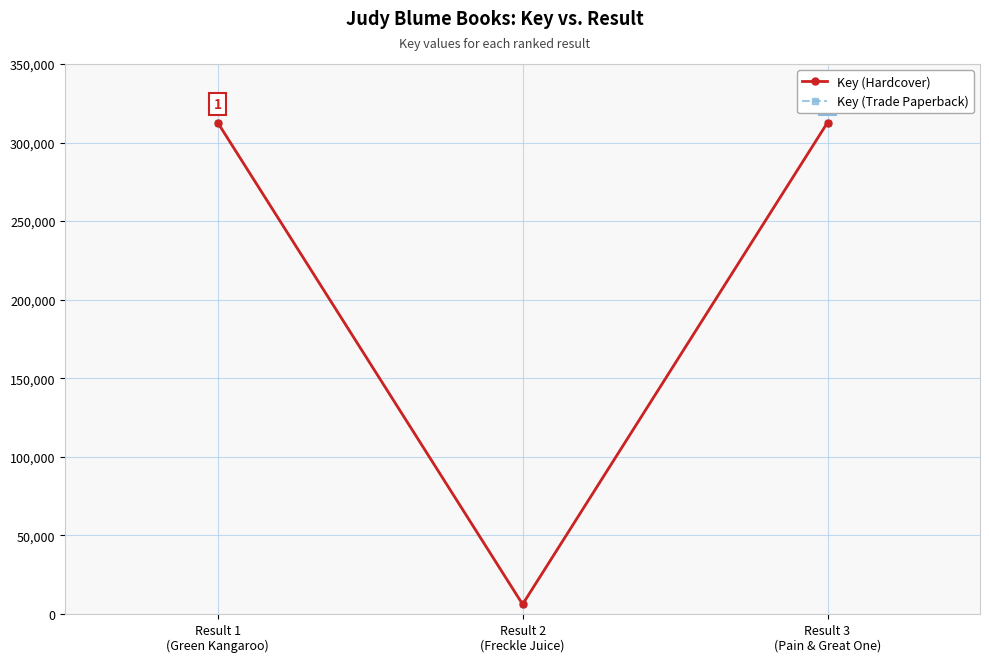

At how many categories does at least one series exceed 208224?

2